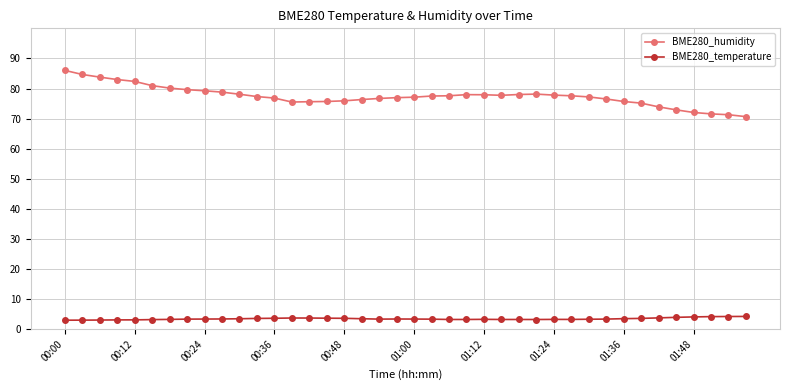

List the series in order of their peak value, highest first.

BME280_humidity, BME280_temperature